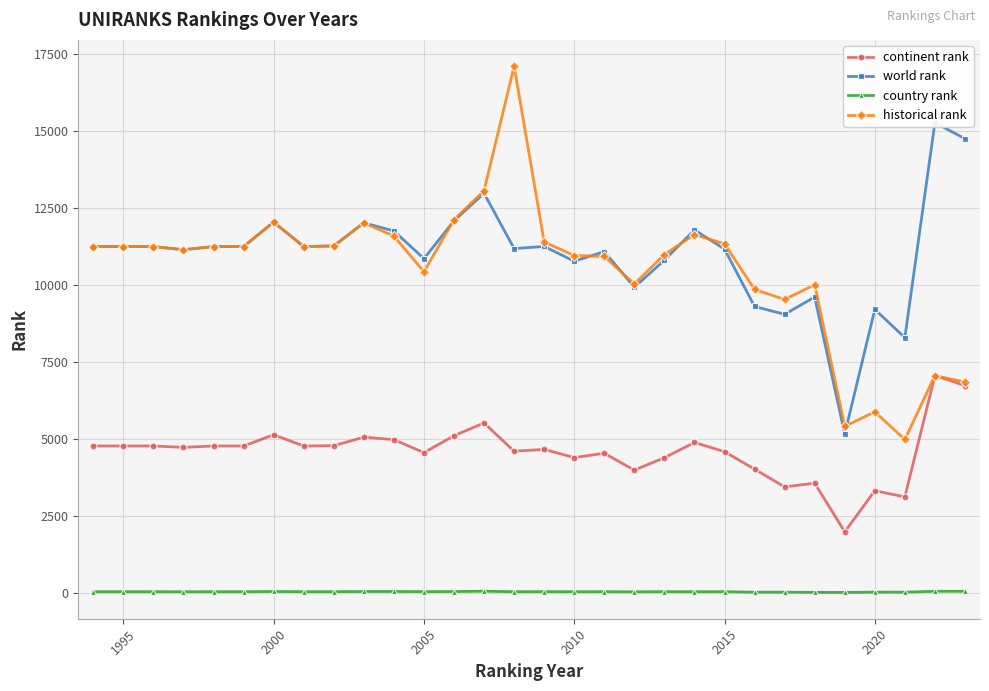

What is the lowest value of the continent rank series?

1977.0